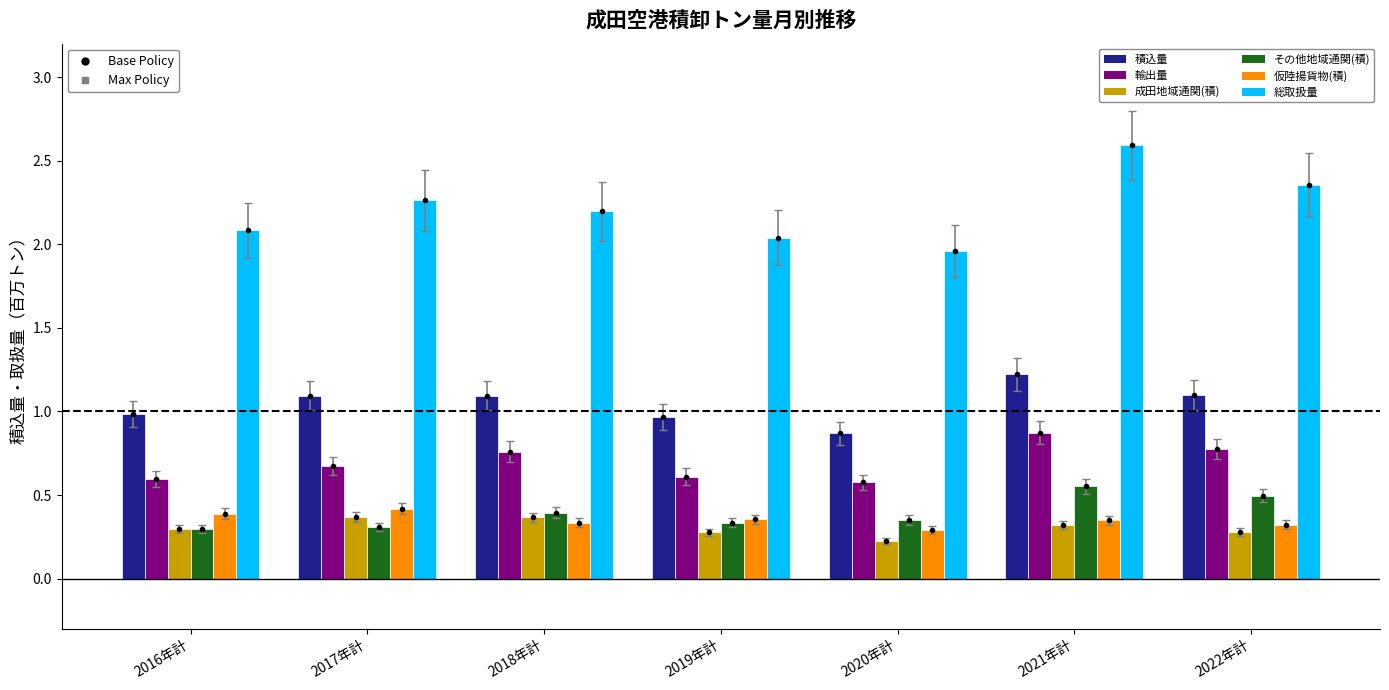

How many 輸出量 values are between 0 and 1?

7